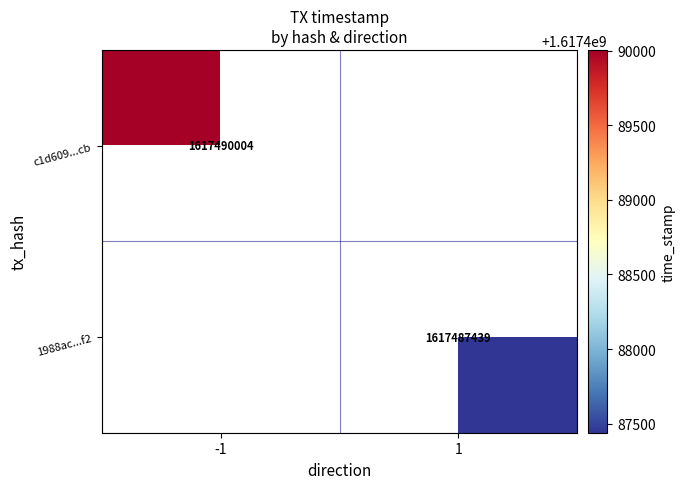

At how many categories does at least one series exceed 1617487672?

1